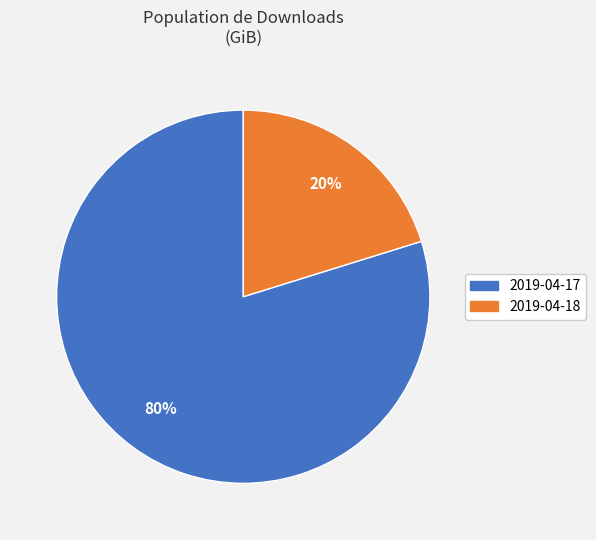

Which has a higher value, 2019-04-17 or 2019-04-18?

2019-04-17